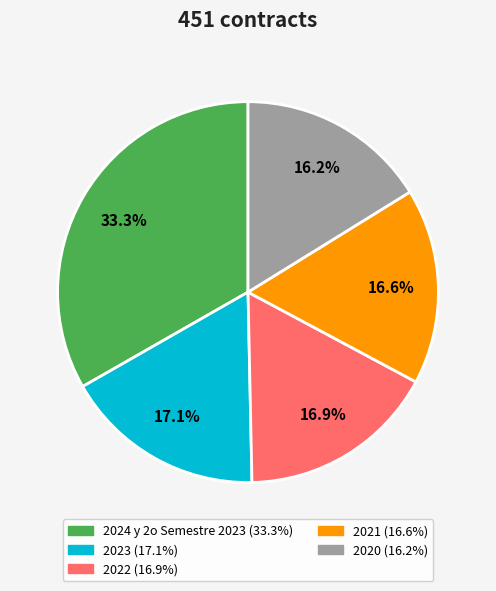

To the nearest percent, what is the difference between the 2021 and 2024 y 2o Semestre 2023 slice percentages?

17%